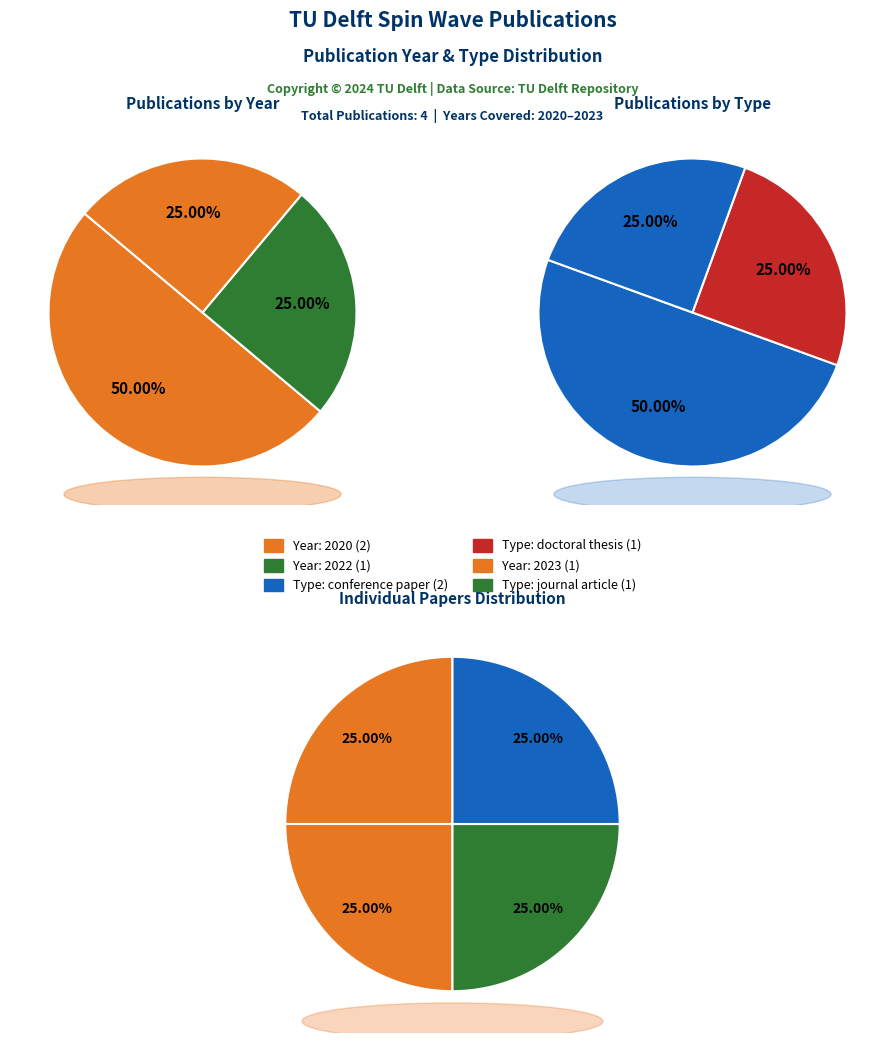

To the nearest percent, what is the combined percentage of 4-output Programmable Spin Wave Logic Gate (2020) and Two Cascaded Spin Wave Majority Gates (2023)?

50%